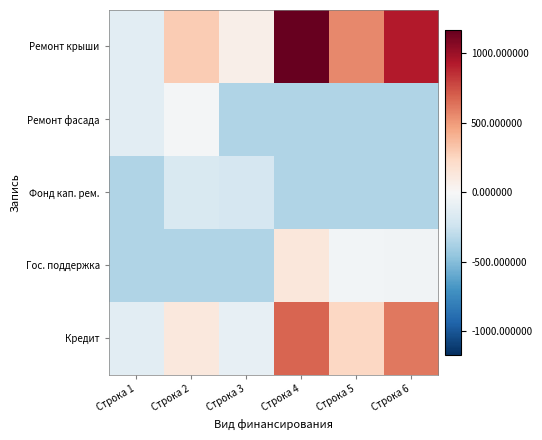

Count the number of data series in this chart.

5